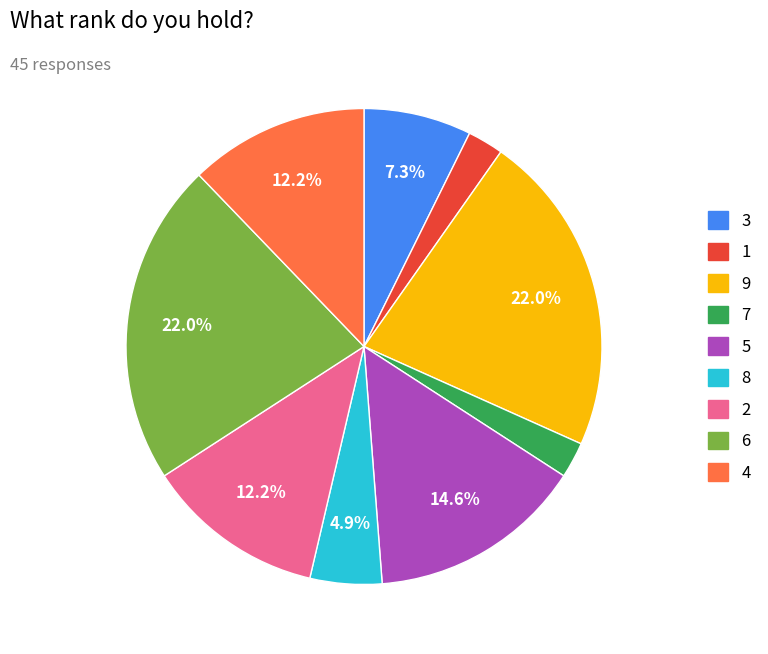

How much of the chart is everything except 3?

92.7%